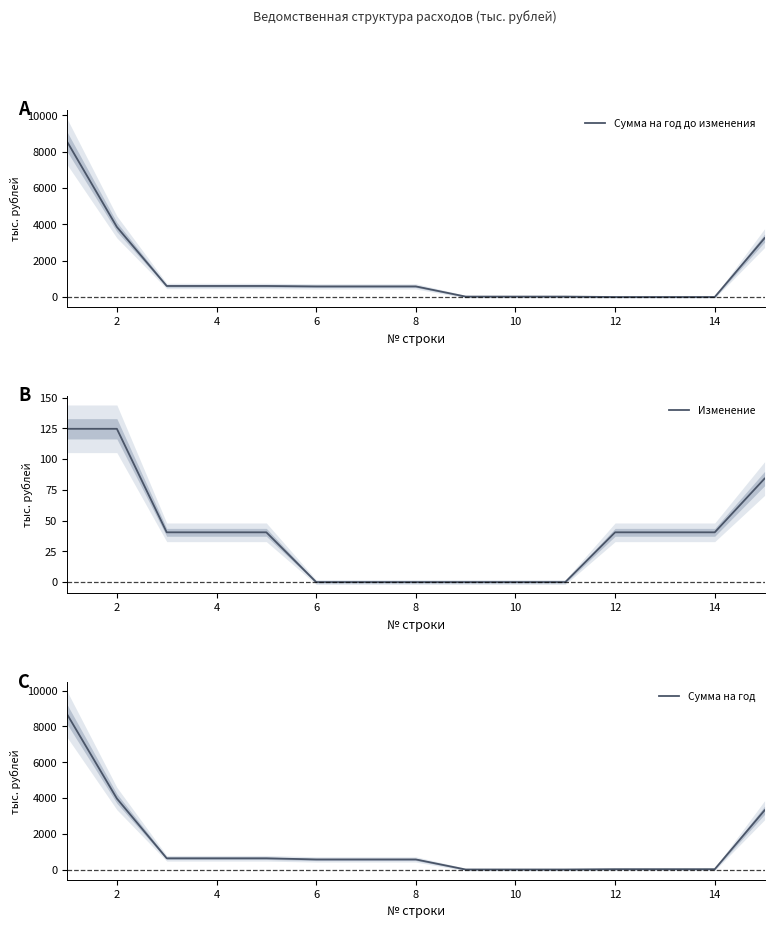

The value of Сумма на год до изменения at 6 is 1048.8. True or false?

False